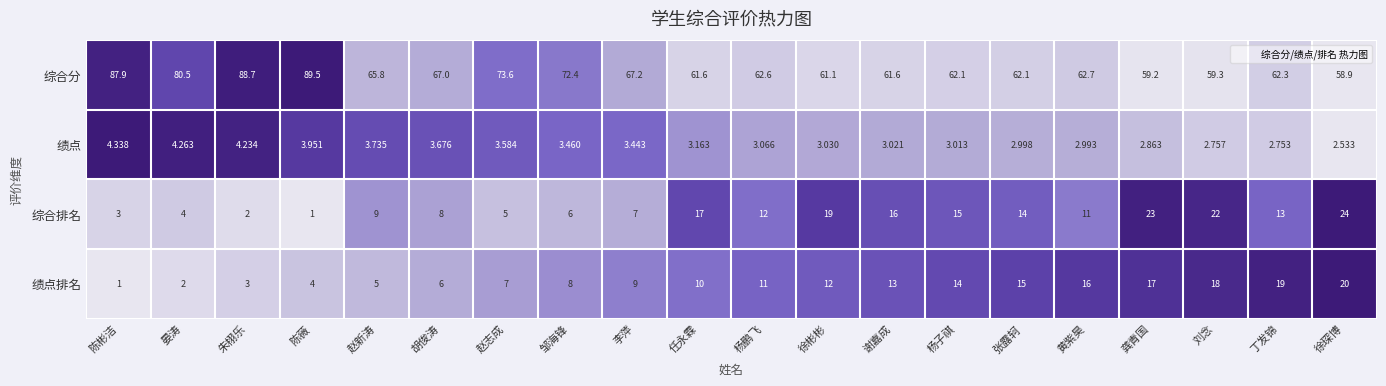

Which series has the widest spread of values?

综合分